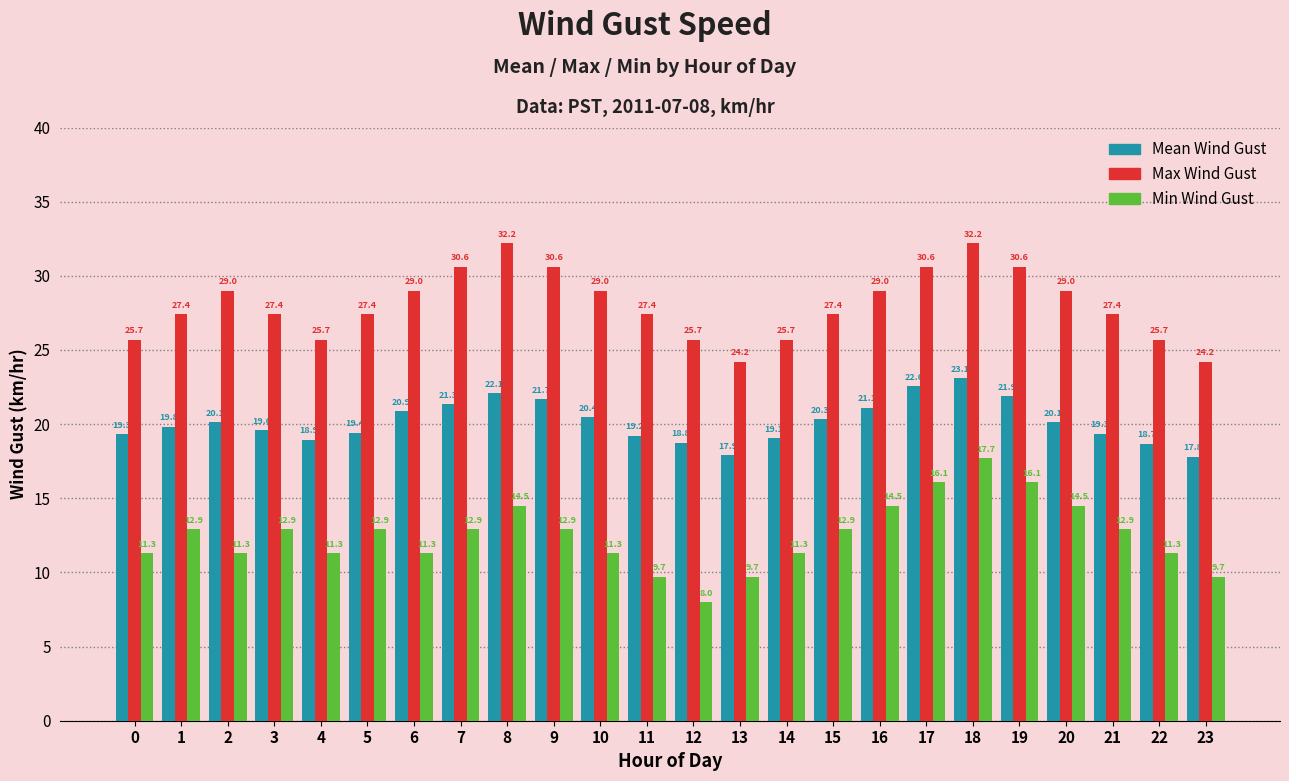

Which series has the largest range (max minus min)?

Min Wind Gust